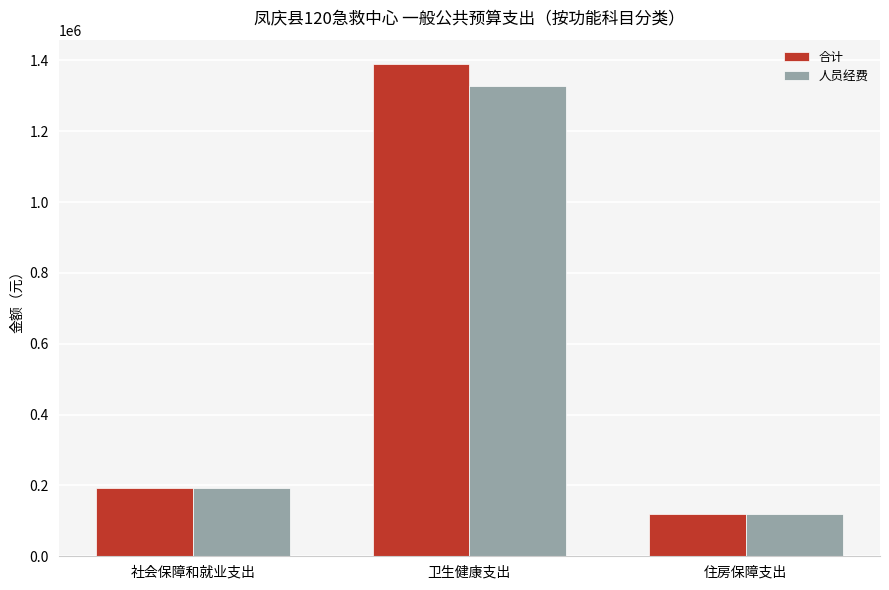

What is the label of the 2nd bar from the left?

卫生健康支出